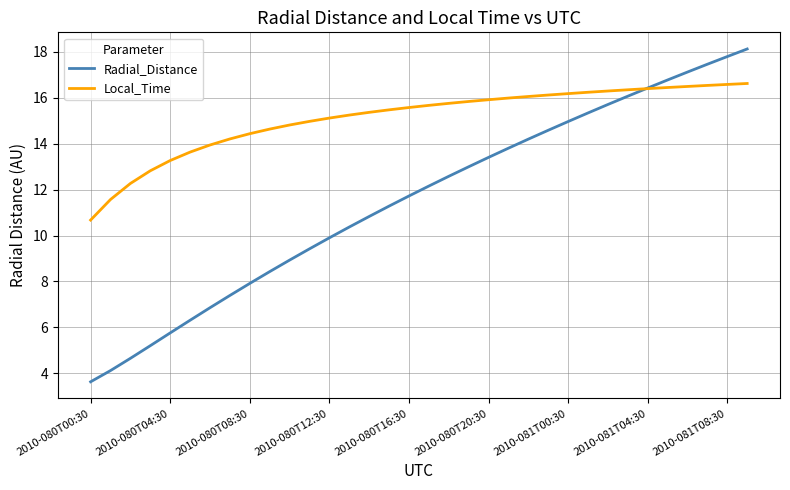

Which series has the largest total across all categories?

Local_Time